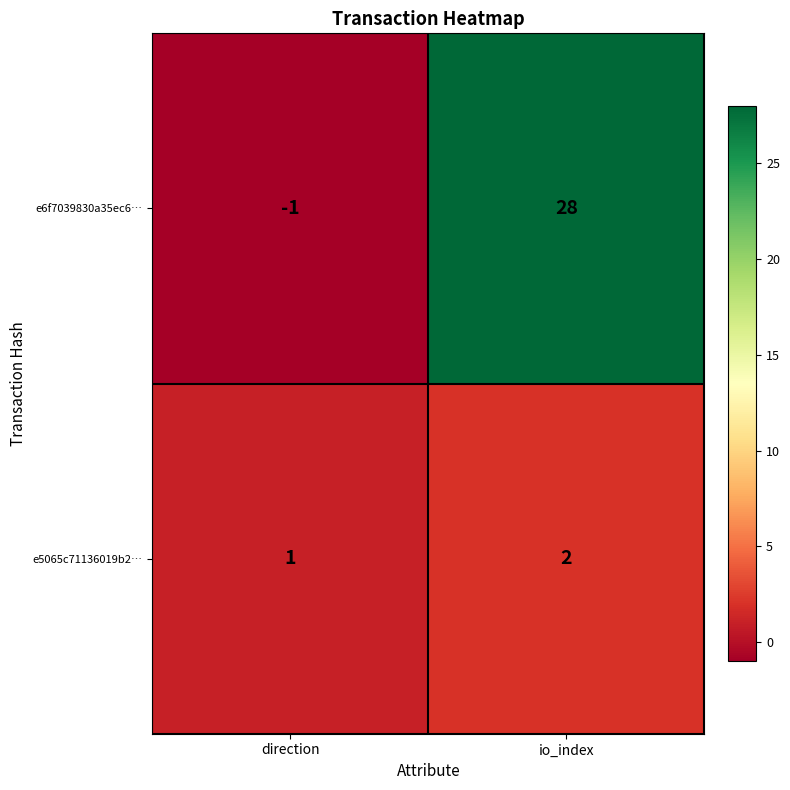

List the series in order of their overall mean, highest first.

e6f7039830a35ec6…, e5065c71136019b2…